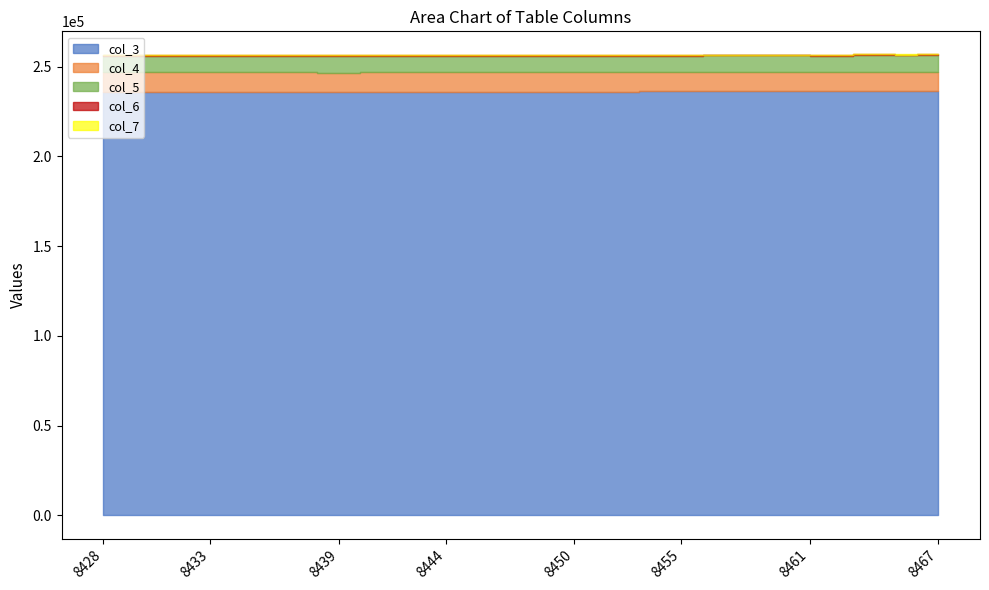

How many lines are shown in the chart?

5